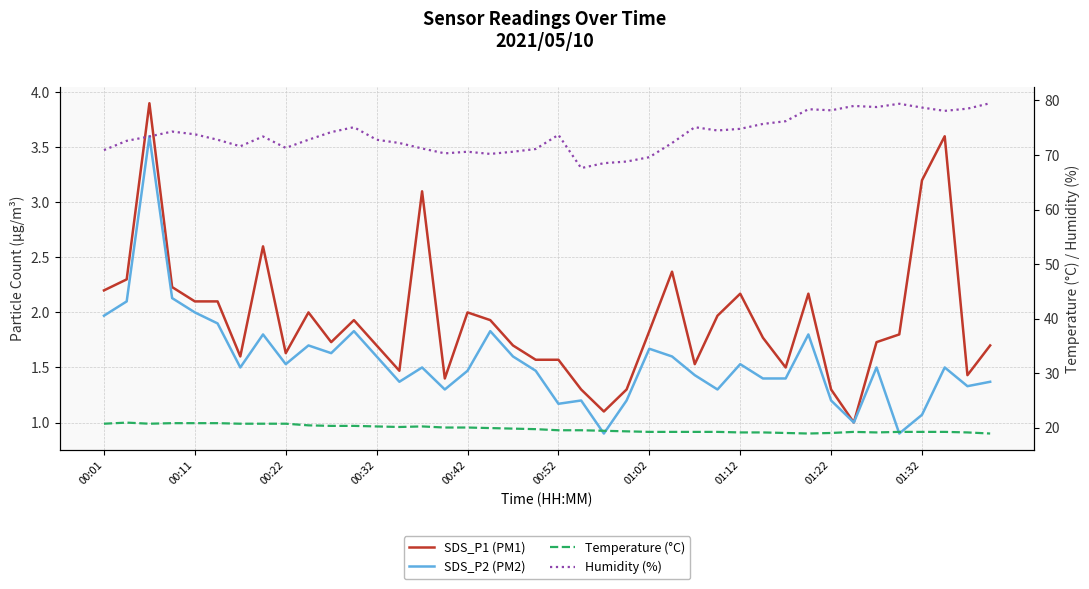

Is it true that Humidity (%) equals 69.6 at 01:02?

True